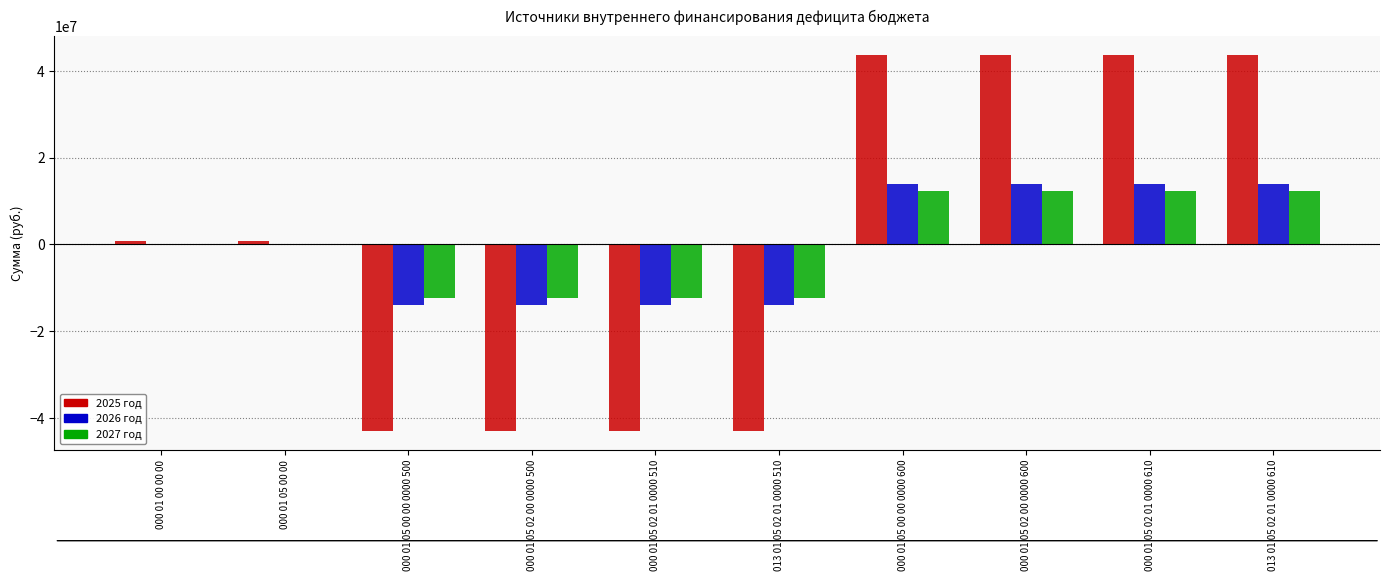

What is the highest value of the 2025 год series?

43712233.4